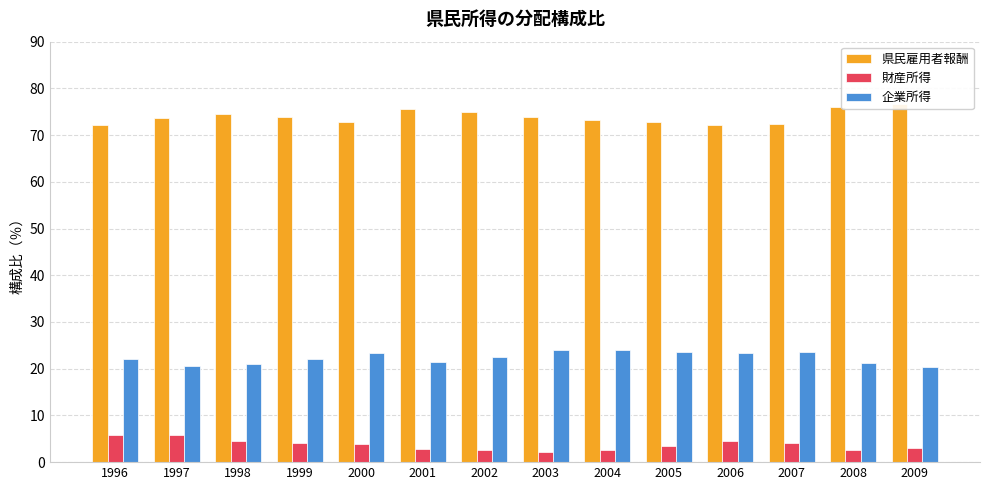

Reading right to left, extract all data points from this chart.

県民雇用者報酬: 76.6	76.1	72.4	72.2	72.9	73.3	73.9	75.0	75.6	72.8	73.9	74.5	73.6	72.1
財産所得: 3.0	2.6	4.1	4.5	3.5	2.7	2.2	2.6	2.9	3.9	4.0	4.6	5.9	5.8
企業所得: 20.4	21.3	23.5	23.3	23.6	24.0	23.9	22.4	21.5	23.3	22.1	20.9	20.5	22.1